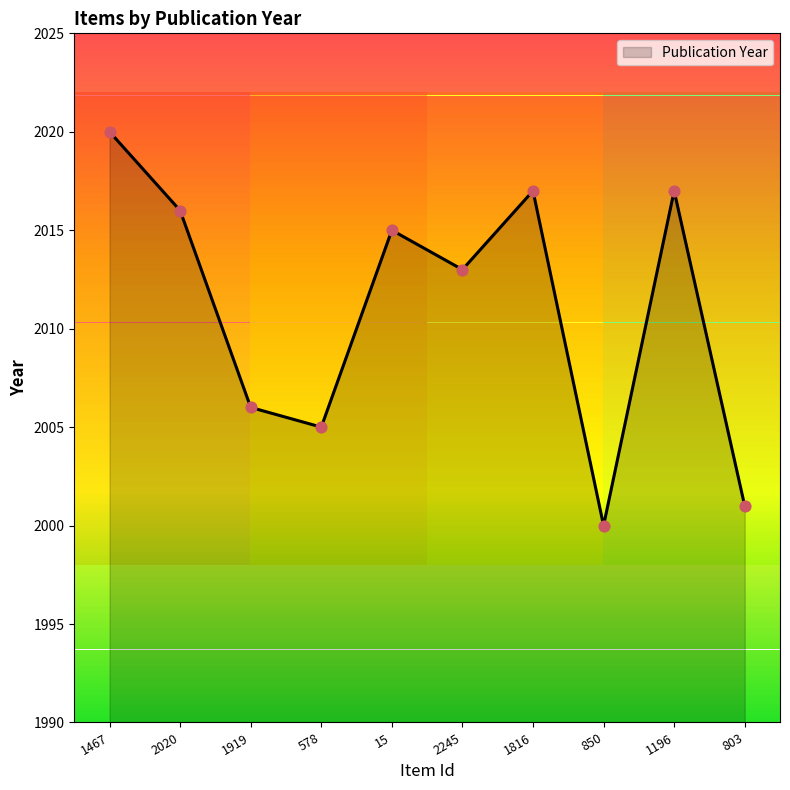

What is the change in value from 1467 to 578?

-15